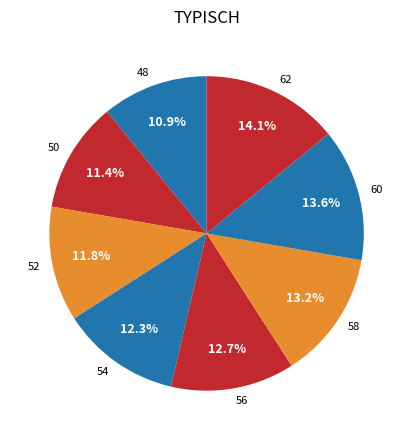

Is 62 the majority of the pie?

No